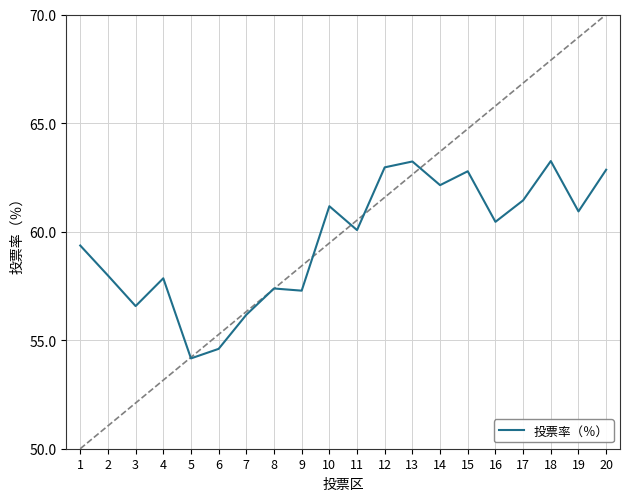

What is the minimum value shown in the chart?

54.2